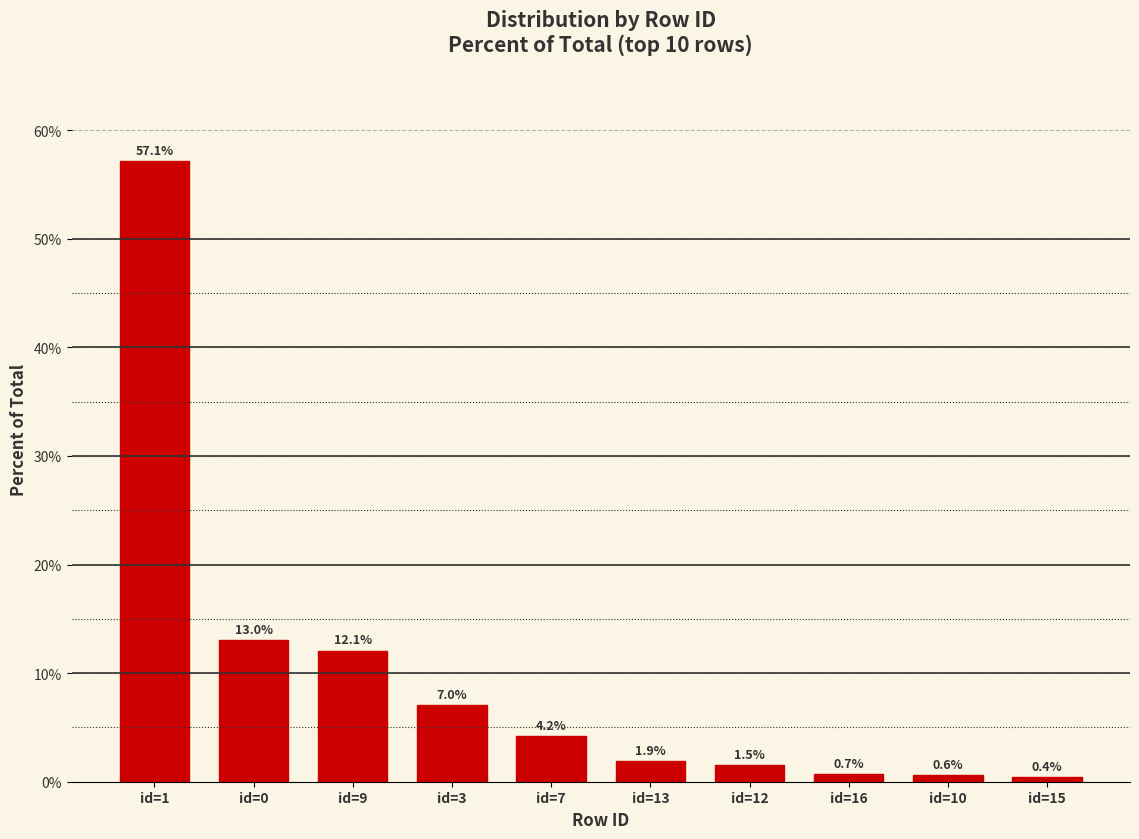

List the labels in order of value, largest first.

id=1, id=0, id=9, id=3, id=7, id=13, id=12, id=16, id=10, id=15